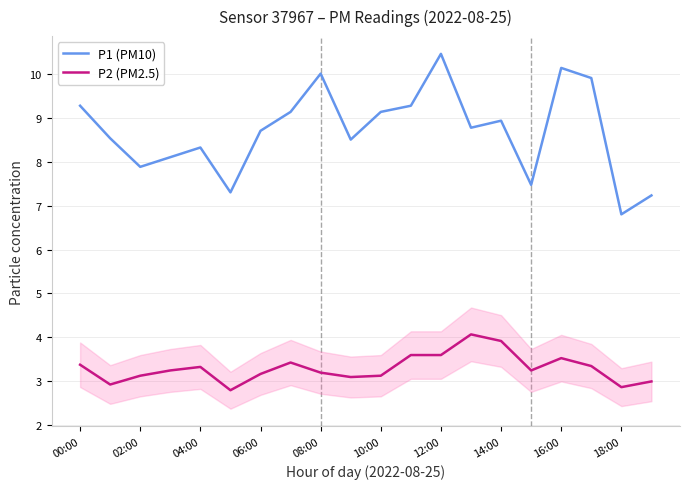

List the series in order of their overall mean, lowest first.

P2 (PM2.5), P1 (PM10)